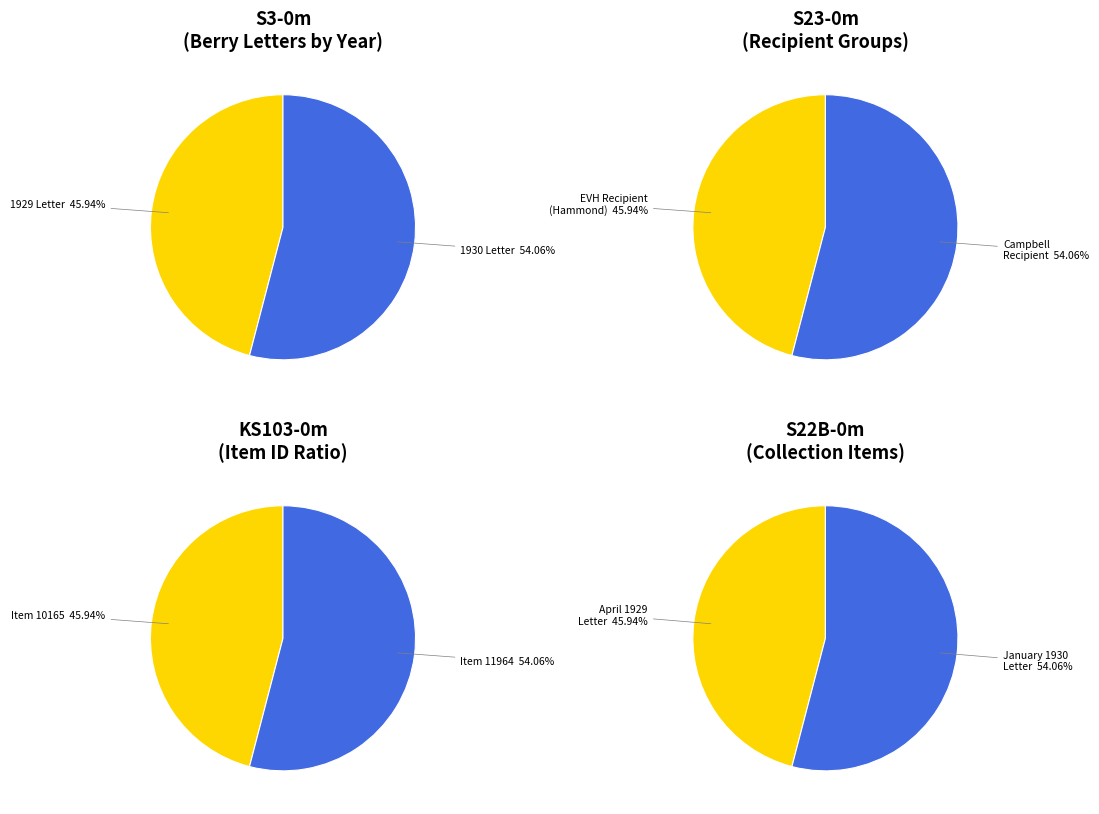

Count the number of slices in the pie.

2